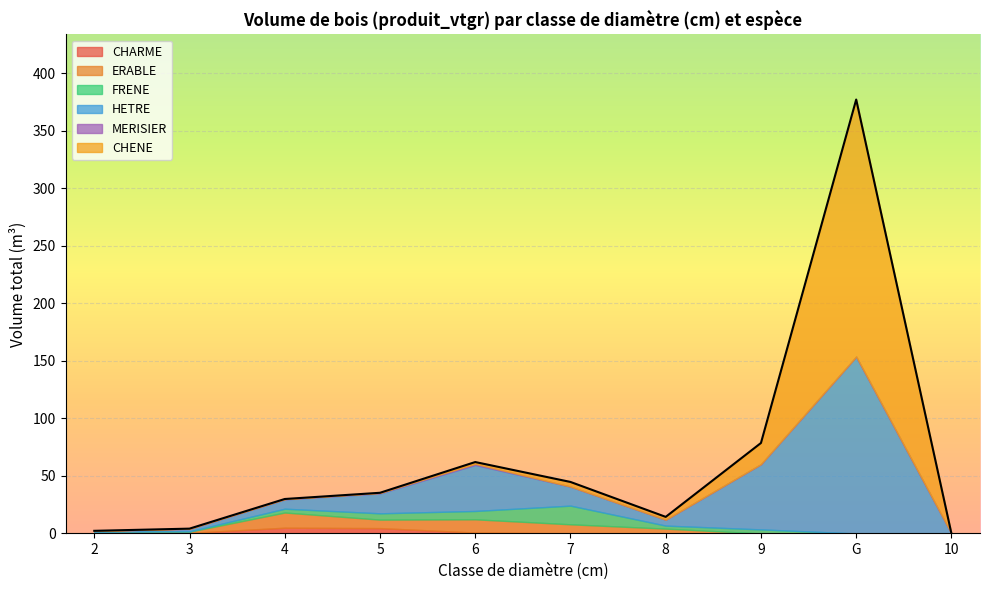

What is the difference between the maximum and minimum values in the MERISIER series?

1.0